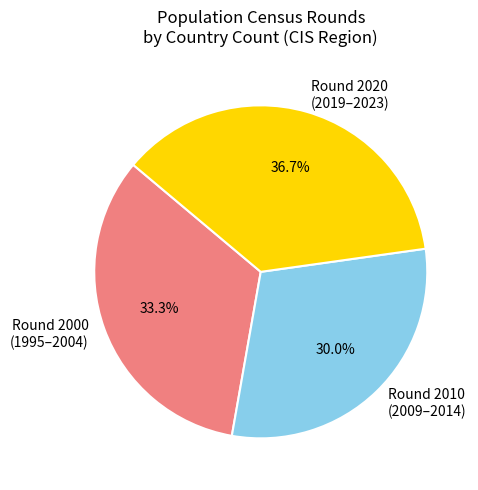

To the nearest percent, what is the average slice percentage?

33%